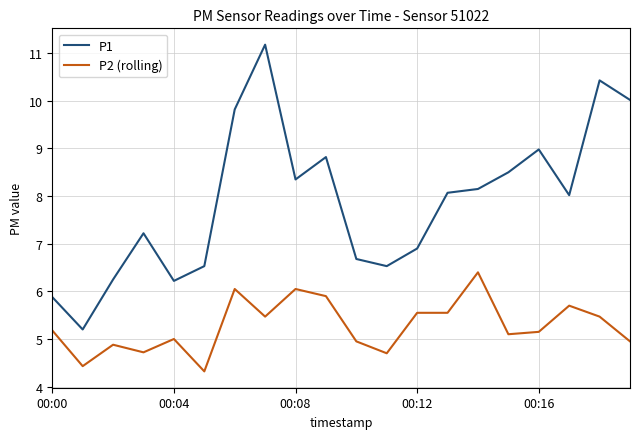

List the series in order of their peak value, lowest first.

P2 (rolling), P1